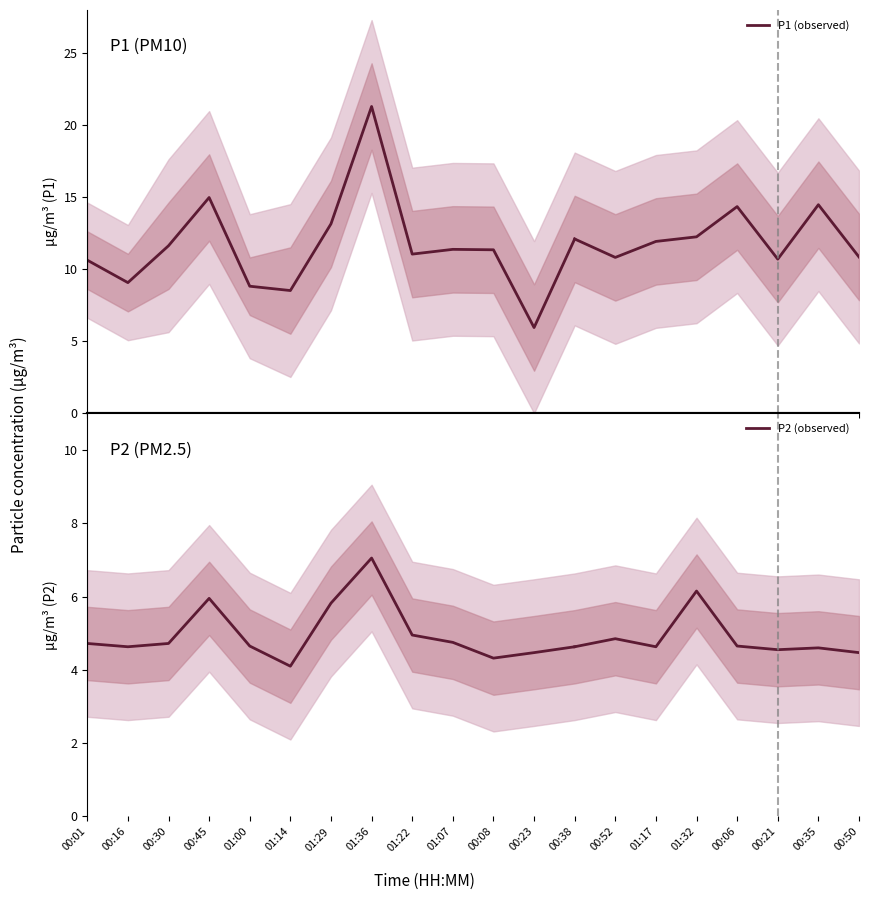

The P1 (observed) series shows 11.3 at 00:08. True or false?

True